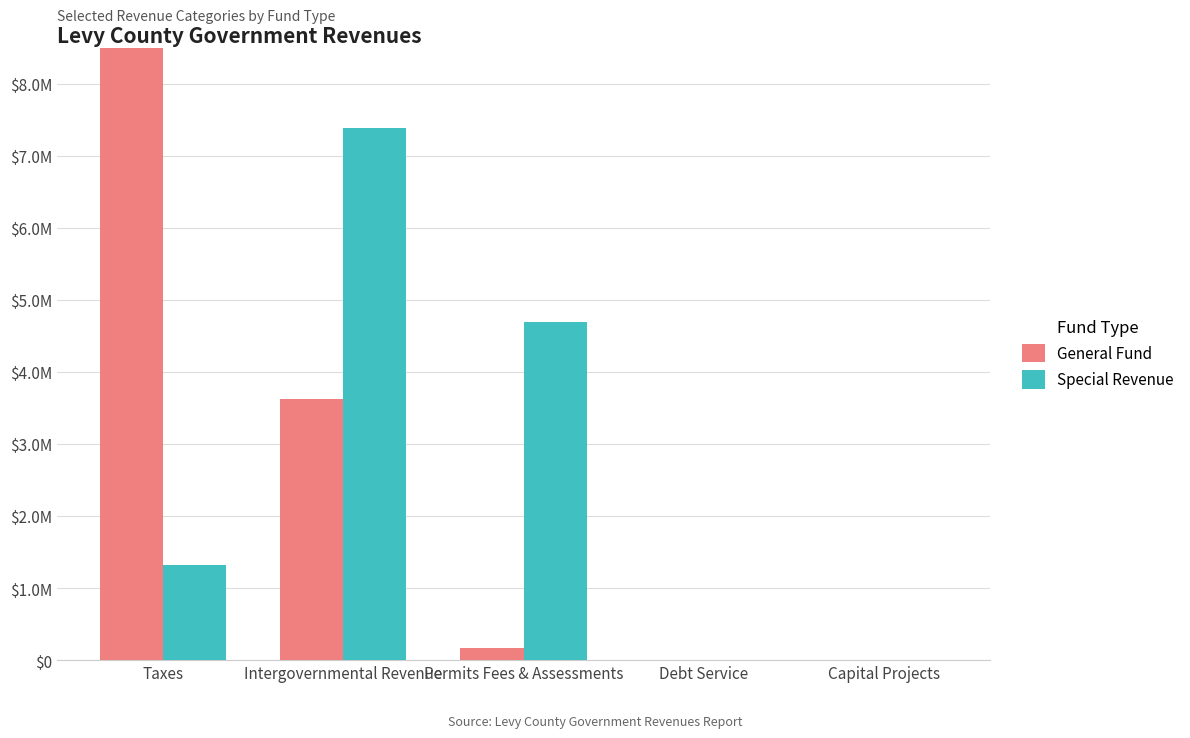

How many bars are there in total?

10